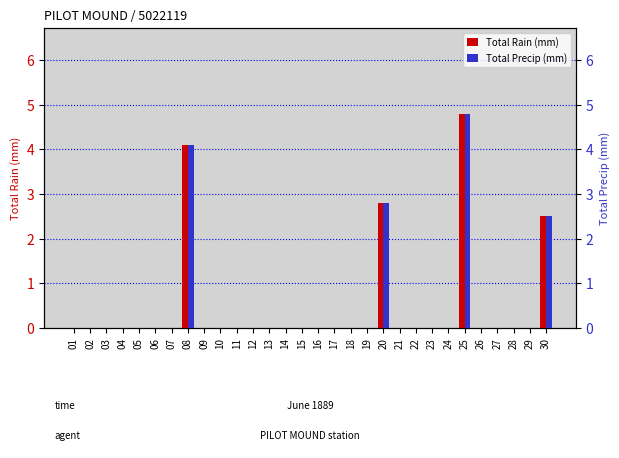

How many categories are shown in the chart?

30